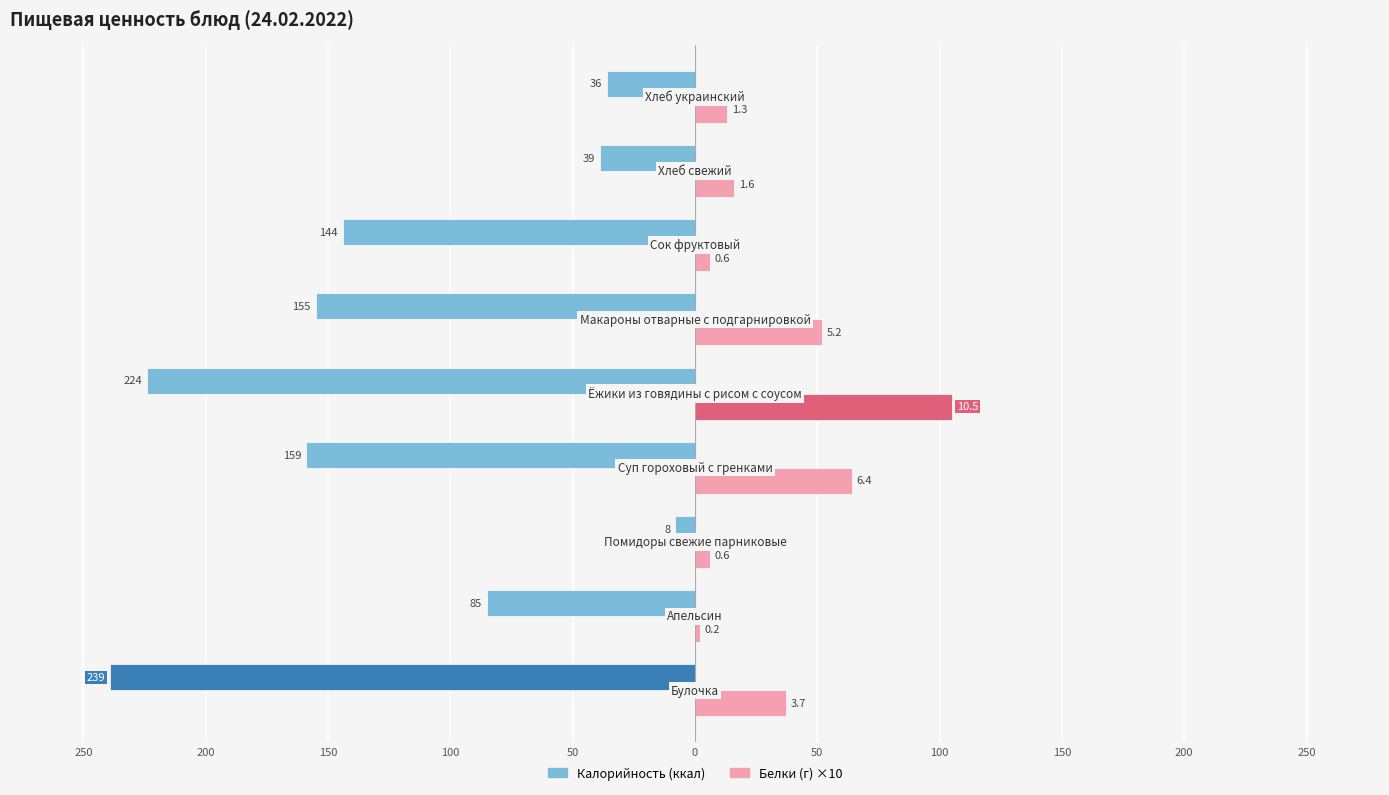

Reading left to right, extract all data points from this chart.

Калорийность: -239	-85	-8	-159	-224	-155	-144	-39	-36
Белки (×10): 37	2	6	64	105	52	6	16	13